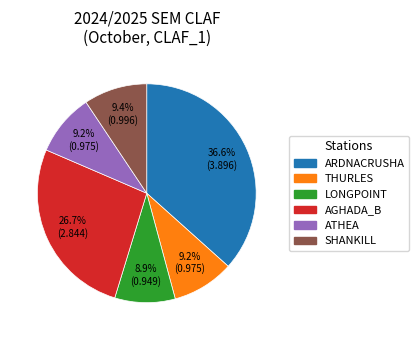

Does any single category account for the majority?

No